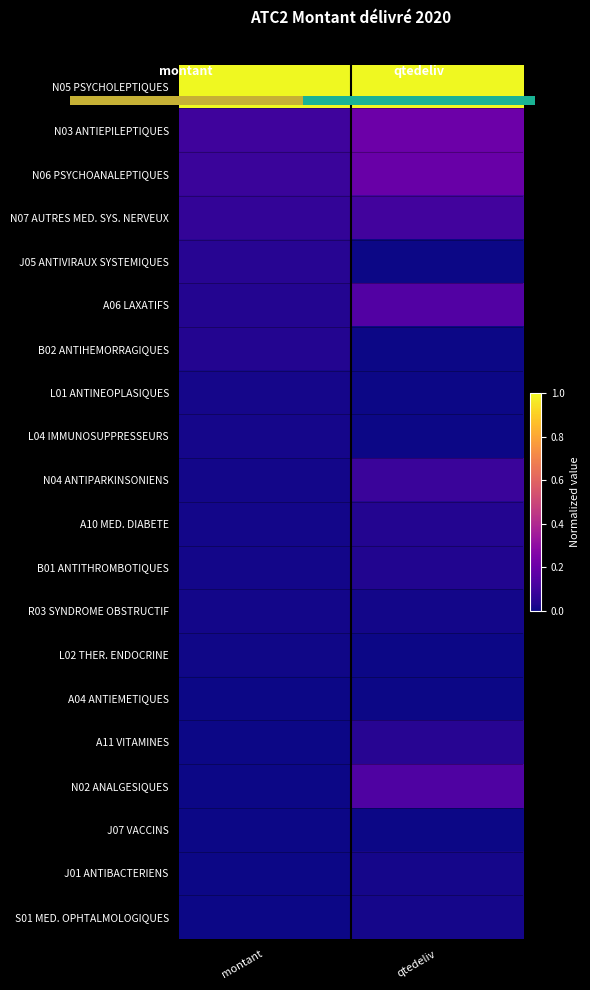

The R03 SYNDROME OBSTRUCTIF series shows 0.0 at qtedeliv. True or false?

False